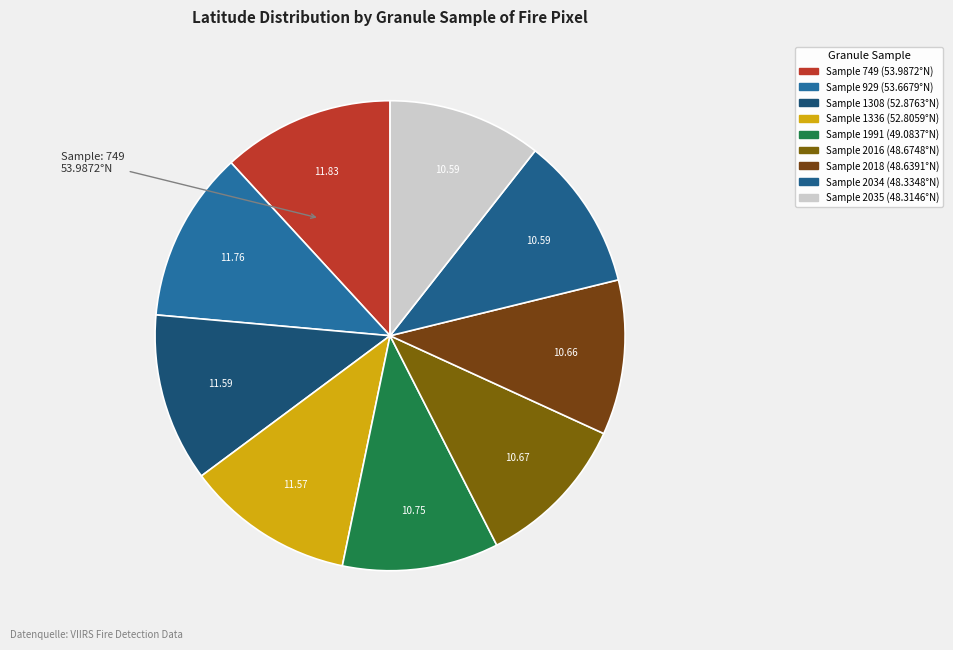

Count the number of slices in the pie.

9